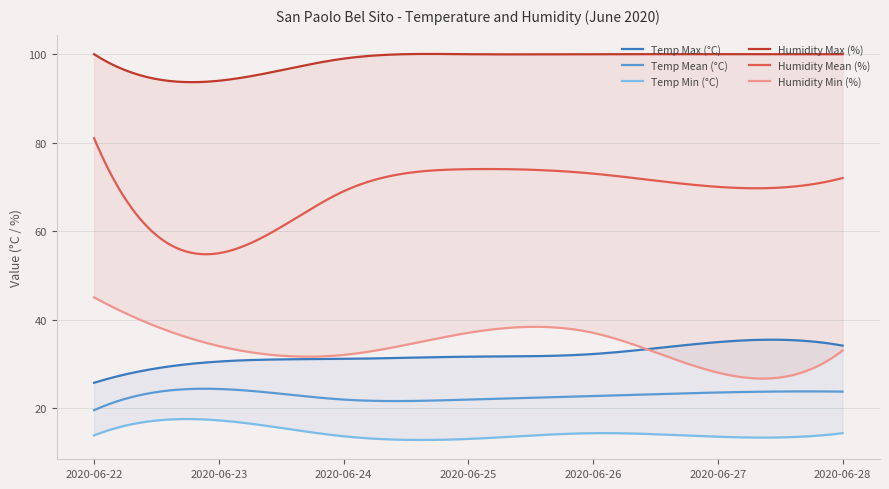

True or false: Humidity Min (%) and Humidity Max (%) intersect in this chart.

False